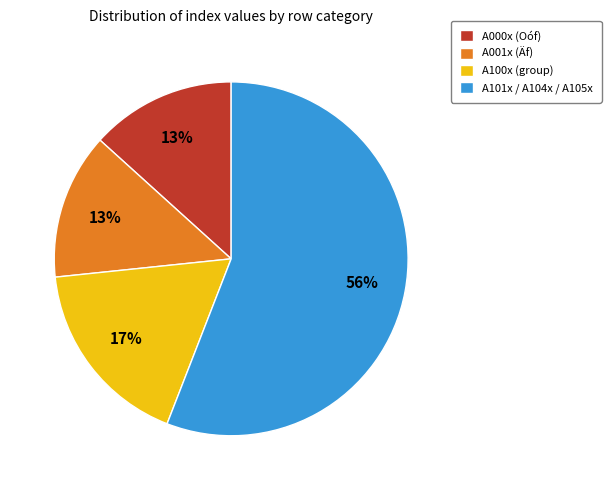

Do A000x (Oóf) and A100x (group) together represent more than half of the pie?

No